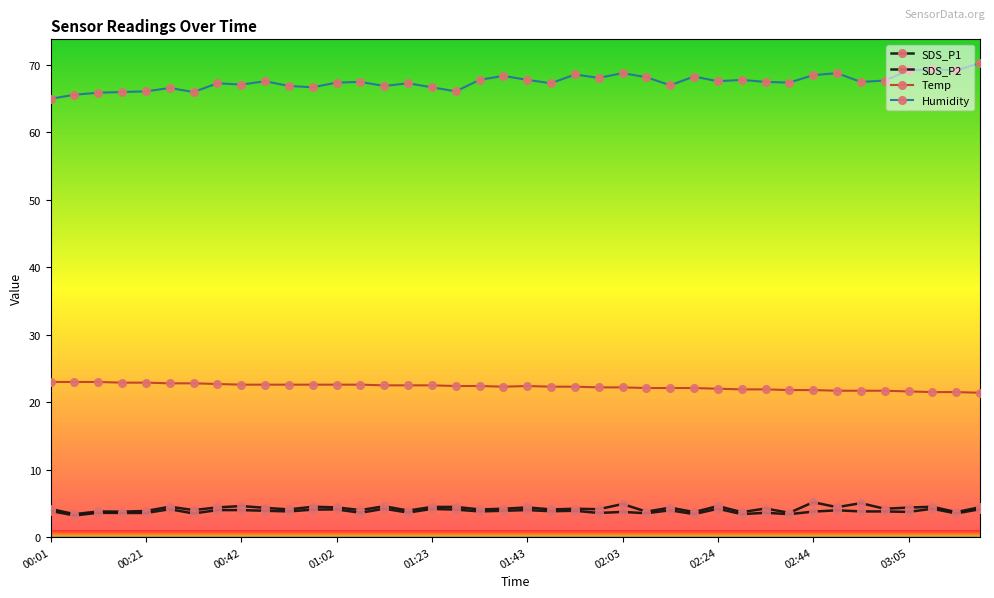

Count the number of categories in the chart.

40